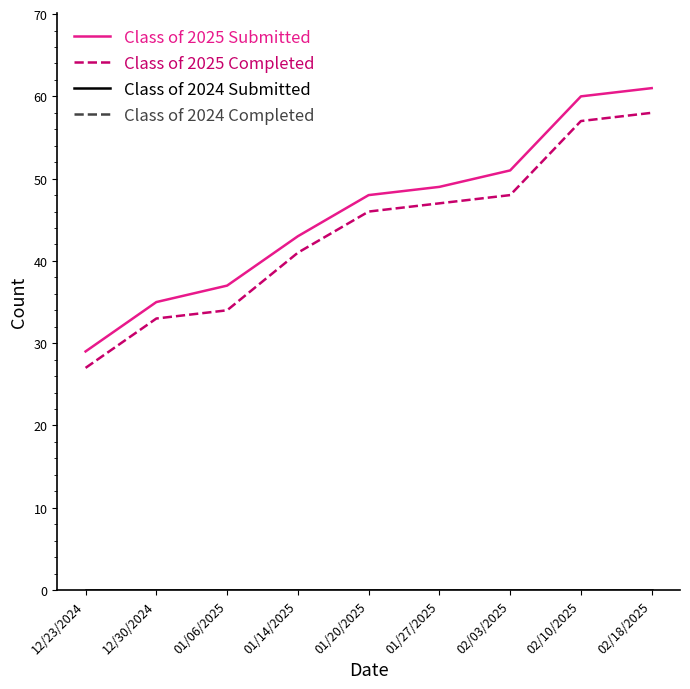

True or false: Class of 2024 Completed and Class of 2025 Completed intersect in this chart.

False